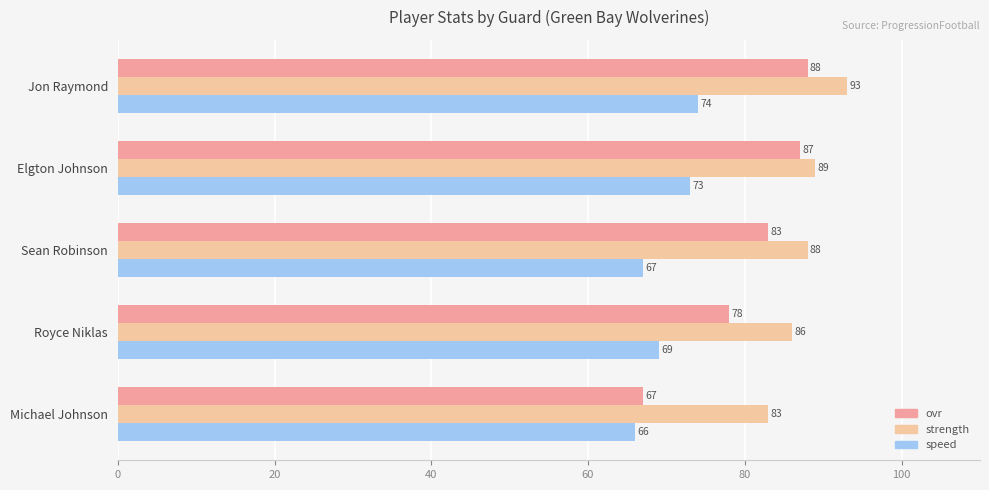

Rank the series by their average value, from lowest to highest.

speed, ovr, strength